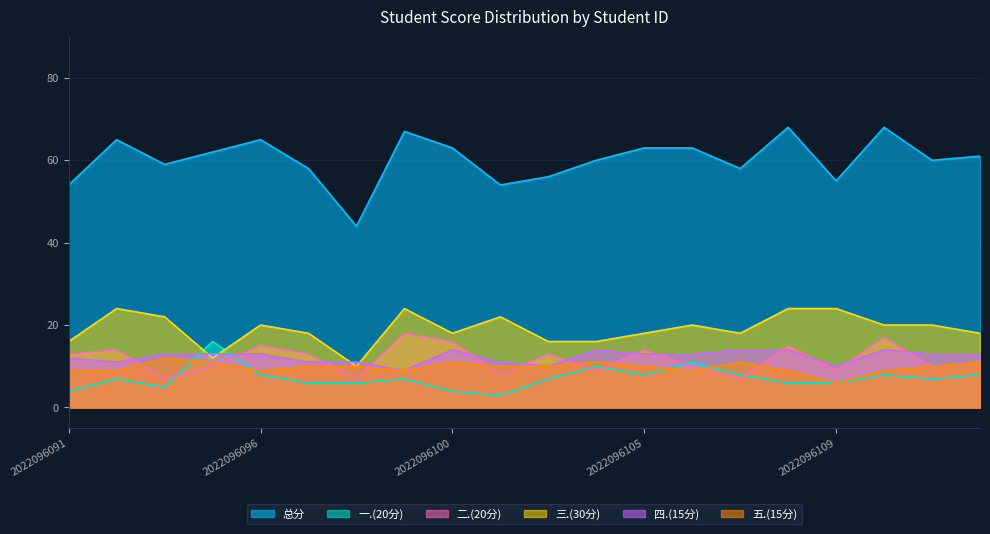

Reading left to right, what are all the values shown in this chart?

总分: 54	65	59	62	65	58	44	67	63	54	56	60	63	63	58	68	55	68	60	61
一.(20分): 4	7	5	16	8	6	6	7	4	3	7	10	8	11	8	6	6	8	7	8
二.(20分): 13	14	7	10	15	13	7	18	16	8	13	9	14	10	7	15	9	17	10	11
三.(30分): 16	24	22	12	20	18	10	24	18	22	16	16	18	20	18	24	24	20	20	18
四.(15分): 12	11	13	13	13	11	11	9	14	11	10	14	13	13	14	14	10	14	13	13
五.(15分): 9	9	12	11	9	10	10	9	11	10	10	11	10	9	11	9	6	9	10	11